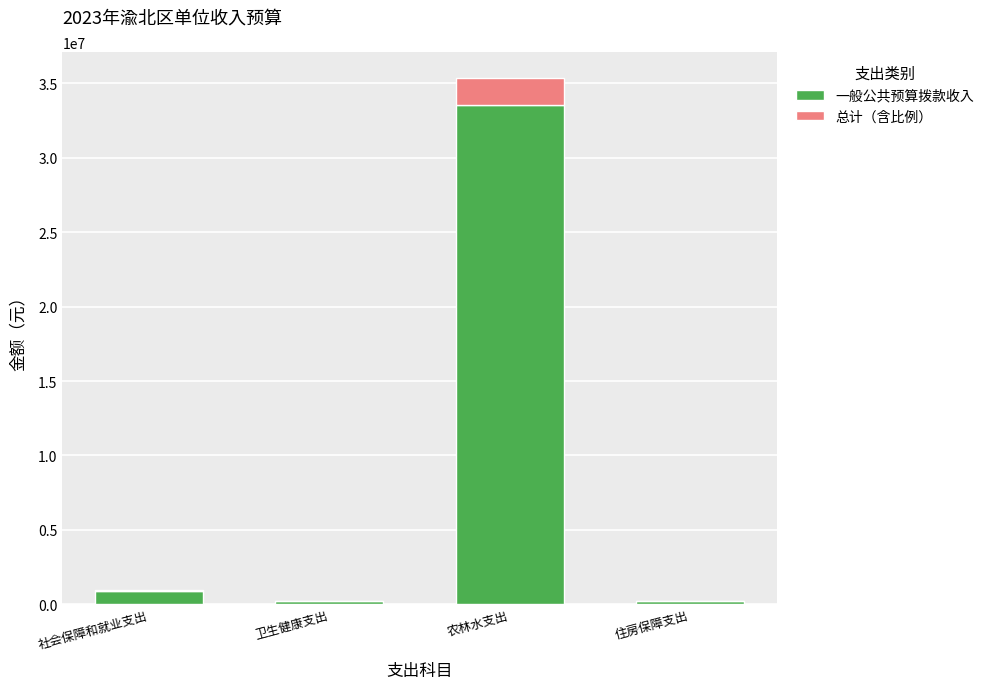

Where is 一般公共预算拨款收入 nearest to the value 16883392?

社会保障和就业支出